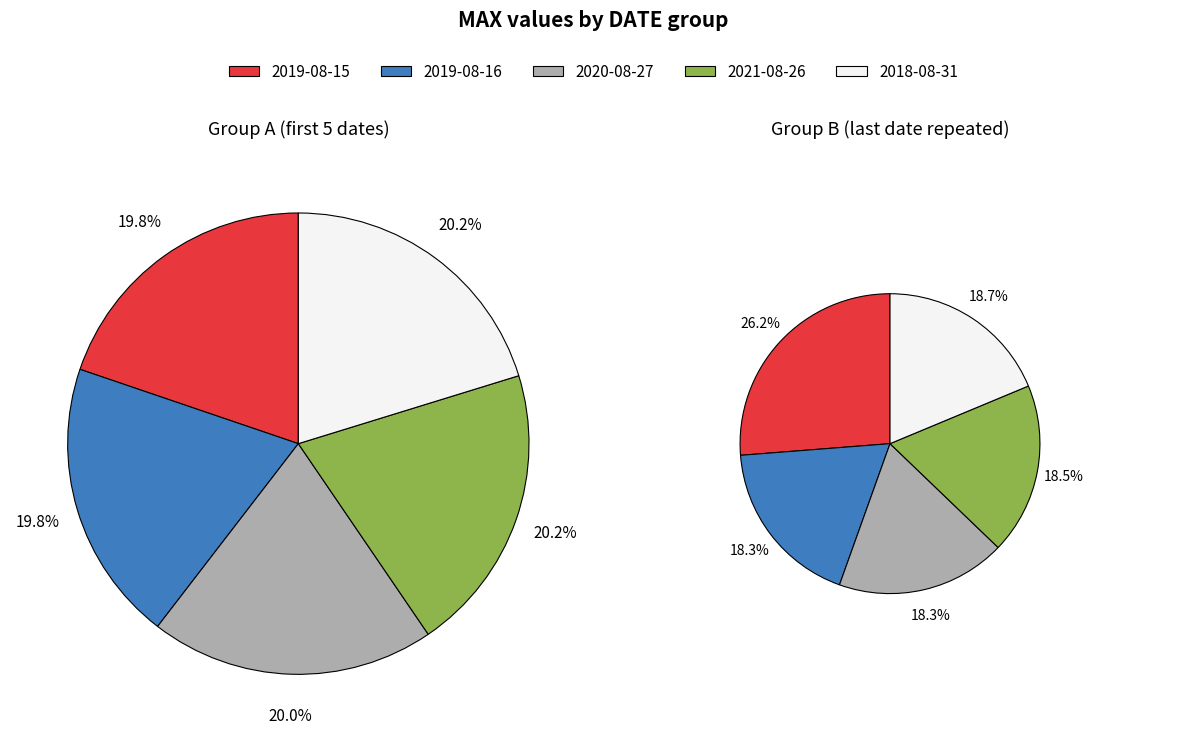

Which slice is the smallest?

2019-08-15